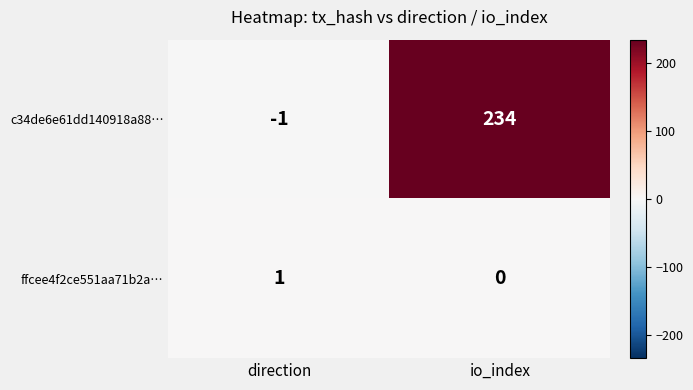

True or false: c34de6e61dd140918a88… has a value of 143 at io_index.

False